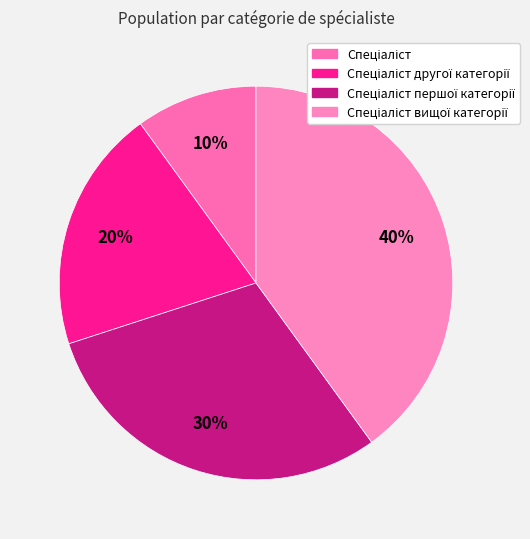

To the nearest percent, what is the difference between the largest and smallest slice percentages?

30%